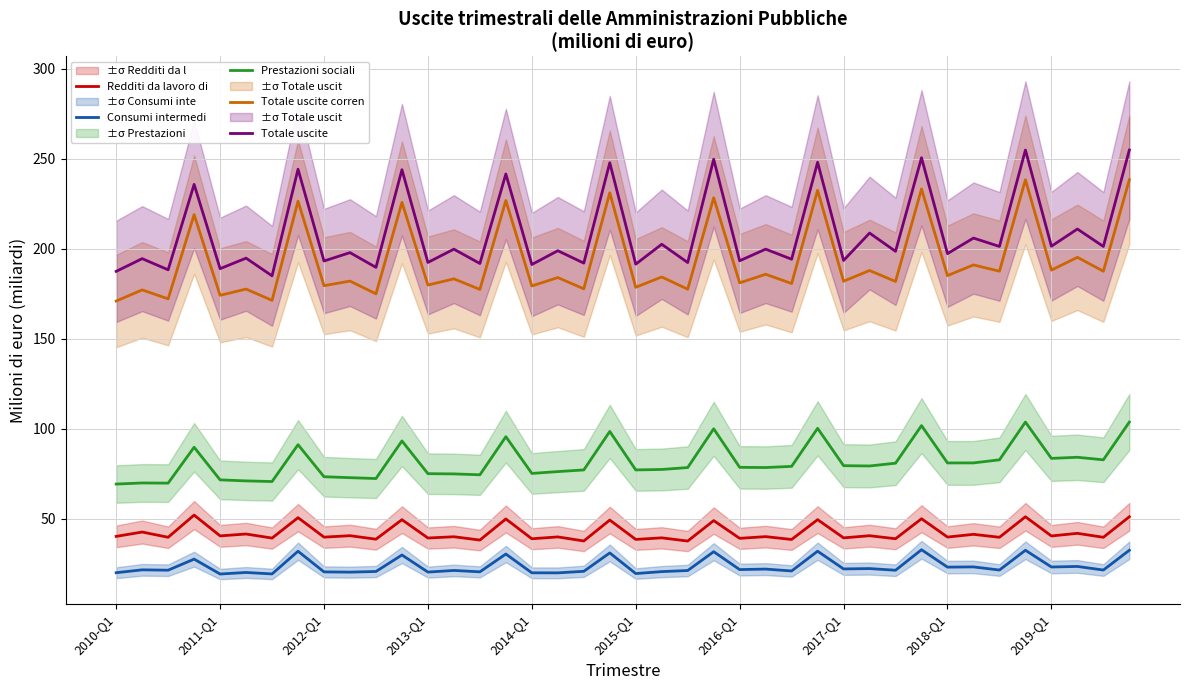

What are all the series names shown in the legend?

Redditi da lavoro di, Consumi intermedi, Prestazioni sociali , Totale uscite corren, Totale uscite